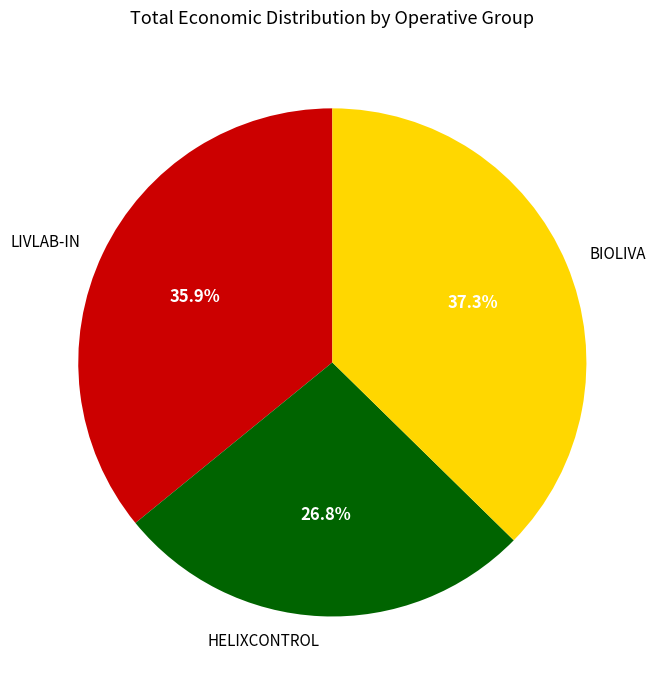

To the nearest percent, what is the average slice percentage?

33%